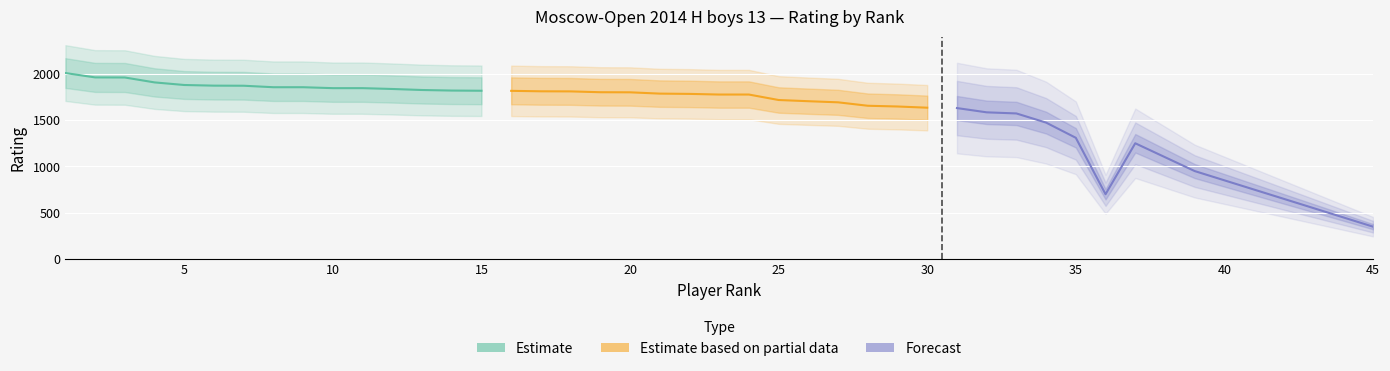

True or false: Estimate has more than 1 points higher than both neighbors.

False